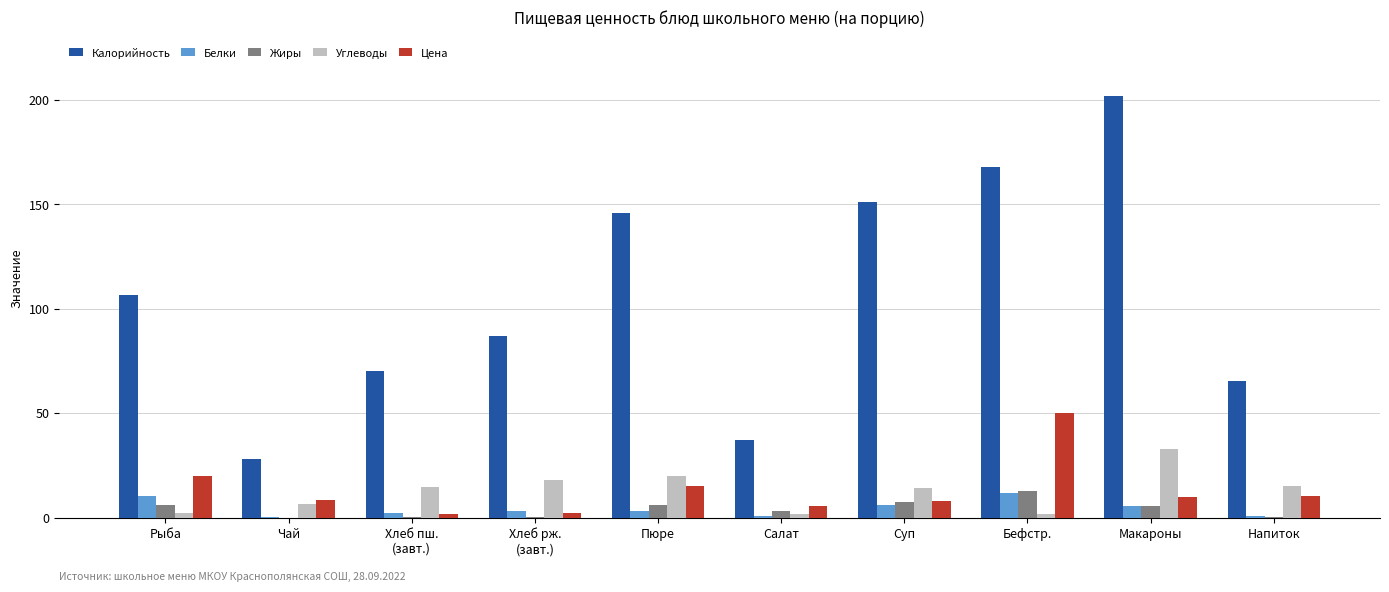

What is the total value across all series at Хлеб пш.
(завт.)?

88.9